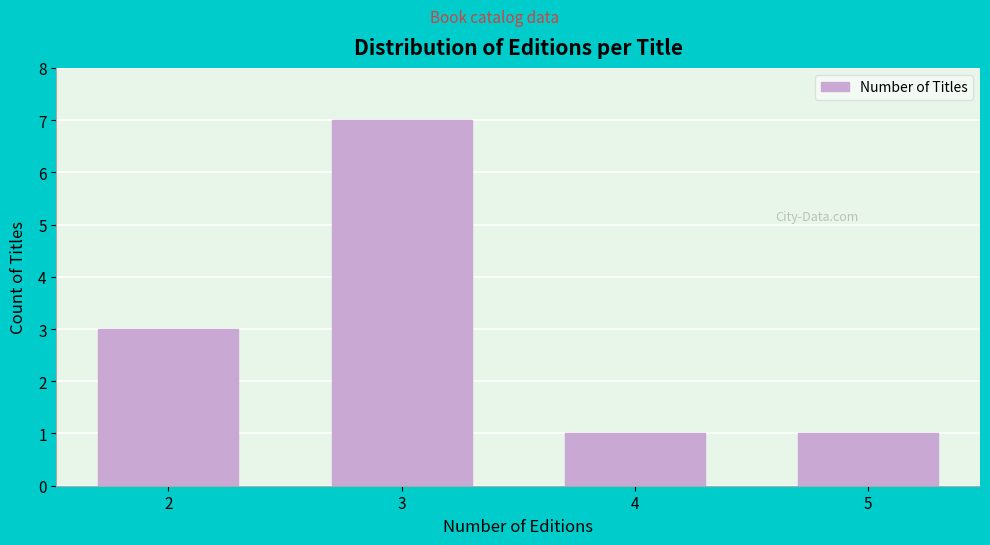

Reading left to right, transcribe all the data shown in this chart.

2=3	3=7	4=1	5=1